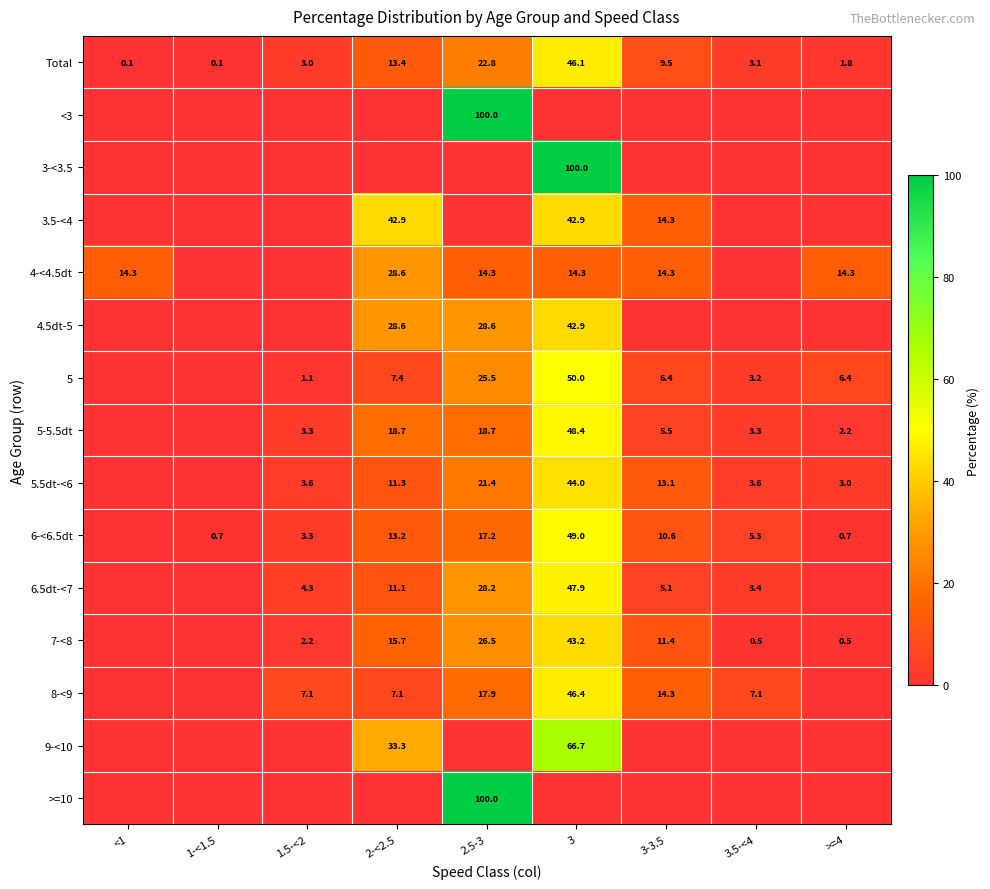

Is it true that 8-<9 equals 10.5 at 2-<2.5?

False